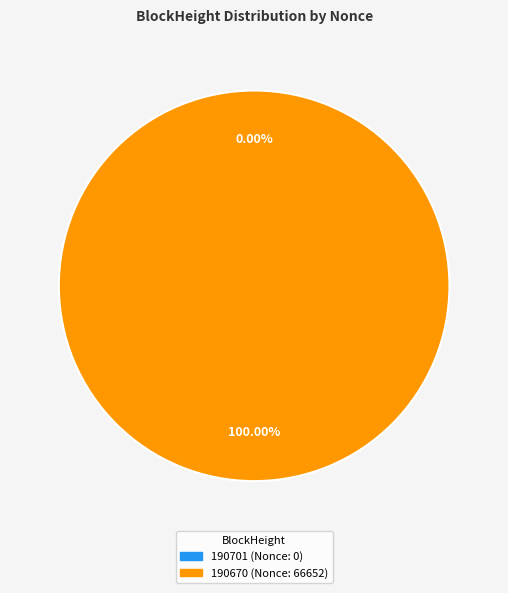

True or false: 190670 accounts for 100% of the total.

True